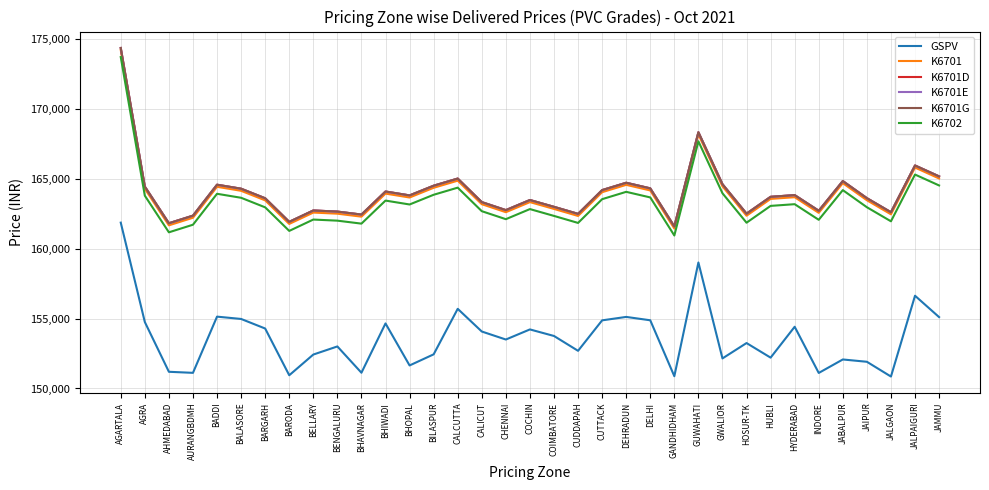

Is this an area chart (filled region under the line)?

No